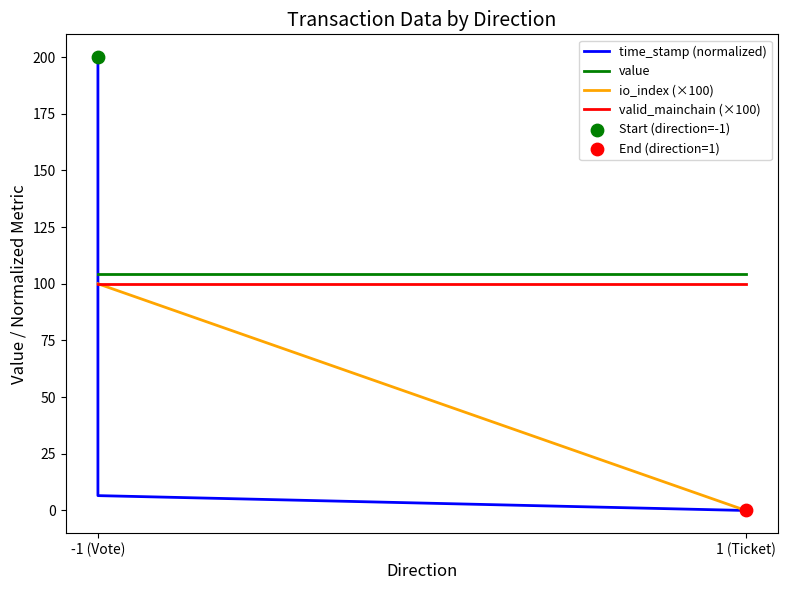

What are all the series names shown in the legend?

time_stamp (normalized), value, io_index (×100), valid_mainchain (×100)